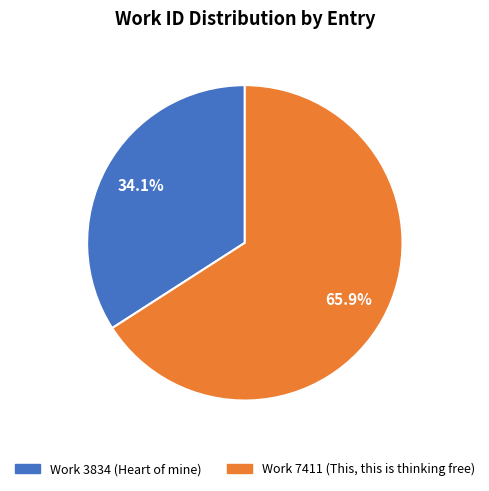

Between Work 7411 (This, this is thinking free) and Work 3834 (Heart of mine), which is larger?

Work 7411 (This, this is thinking free)